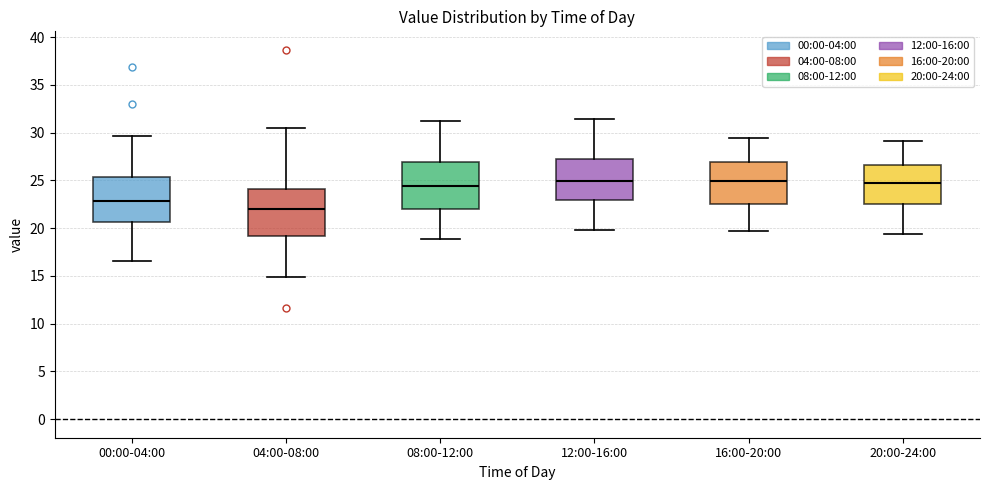

Reading left to right, transcribe this box plot: for each box, give where its median line is, the range the box spans, and where its two whiskers end, as read against the y-axis. The values are not printed on the chart, so give them approximately, as read against the axis.

00:00-04:00: median 23.0, box 20.5 to 25.5, whiskers 16.5 to 29.5
04:00-08:00: median 22.0, box 19.0 to 24.0, whiskers 15.0 to 30.5
08:00-12:00: median 24.5, box 22.0 to 27.0, whiskers 19.0 to 31.0
12:00-16:00: median 25.0, box 23.0 to 27.5, whiskers 20.0 to 31.5
16:00-20:00: median 25.0, box 22.5 to 27.0, whiskers 20.0 to 29.5
20:00-24:00: median 25.0, box 22.5 to 26.5, whiskers 19.5 to 29.0